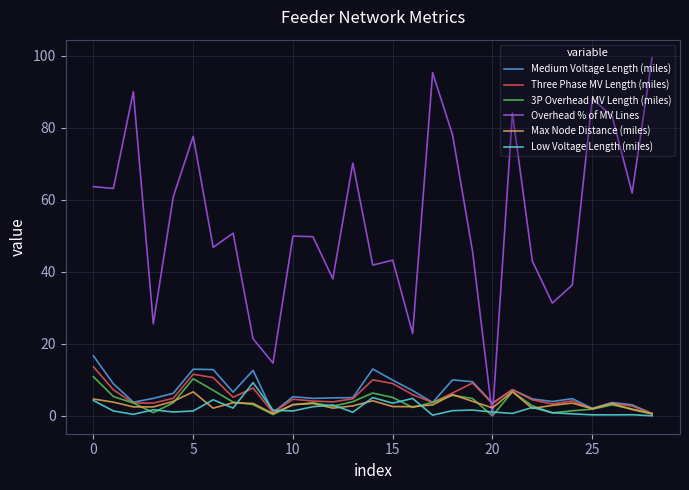

What is the greatest value displayed?

99.5